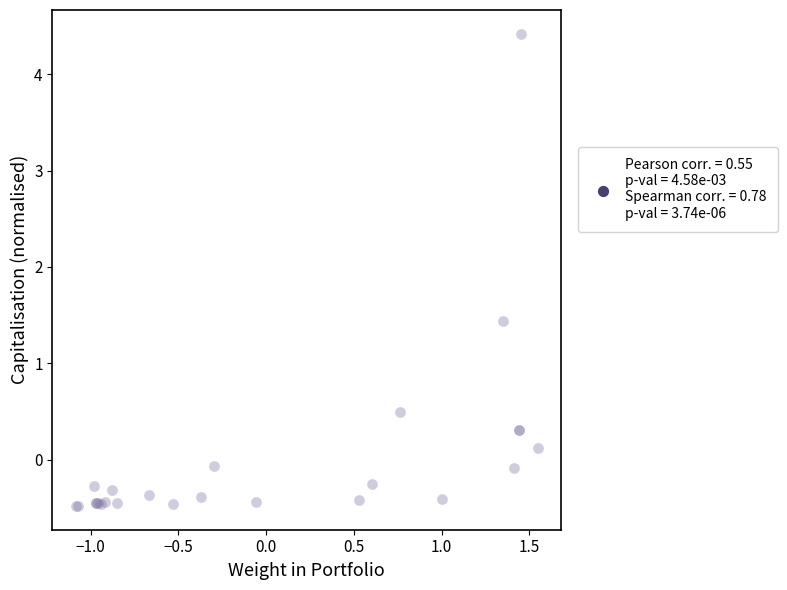

What Y value in the scatter plot is closest to 1?

1.4